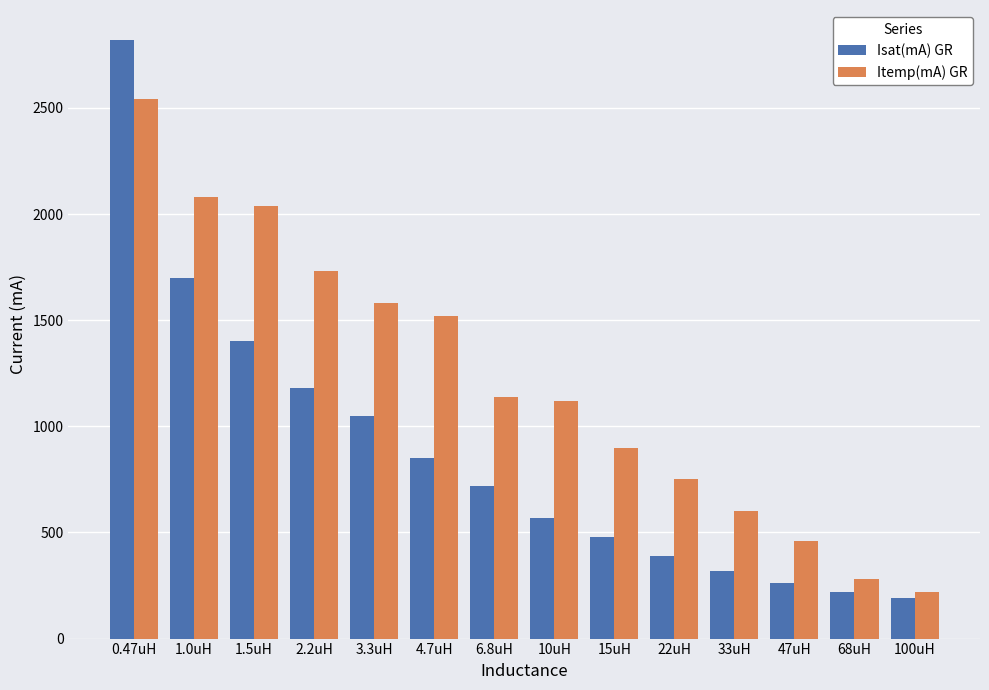

What is the spread (max minus min) of values at 68uH?

60